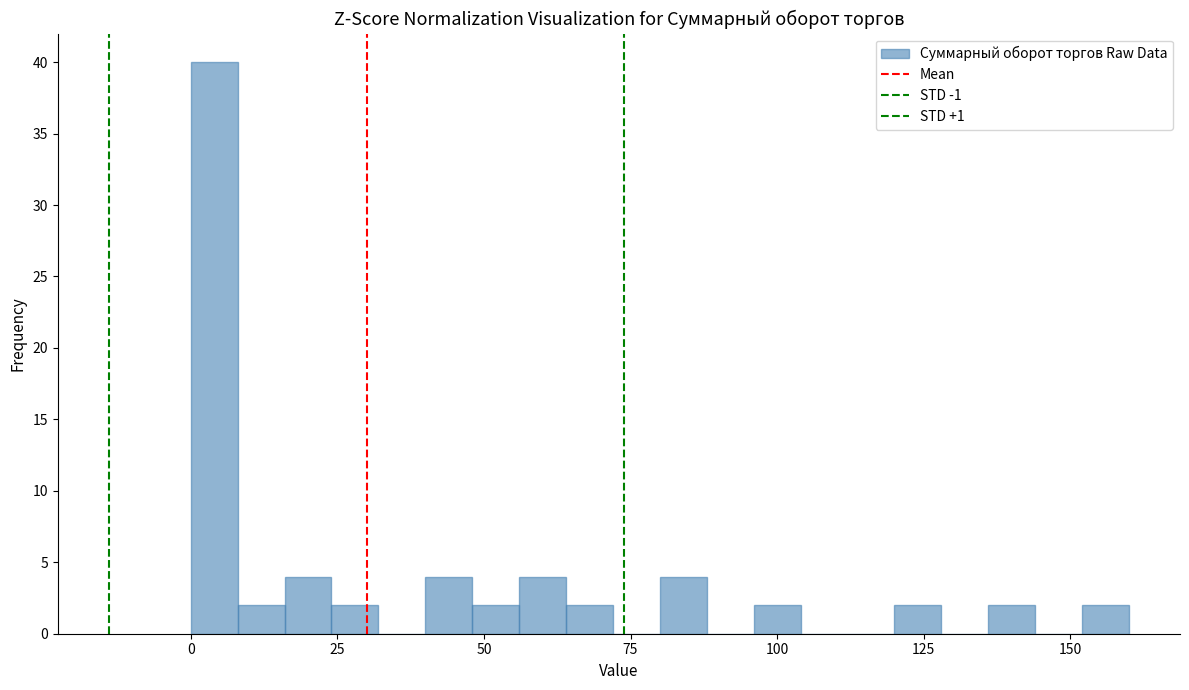

Read against the x-axis, roughly where is the centre of the tallest bar?

5